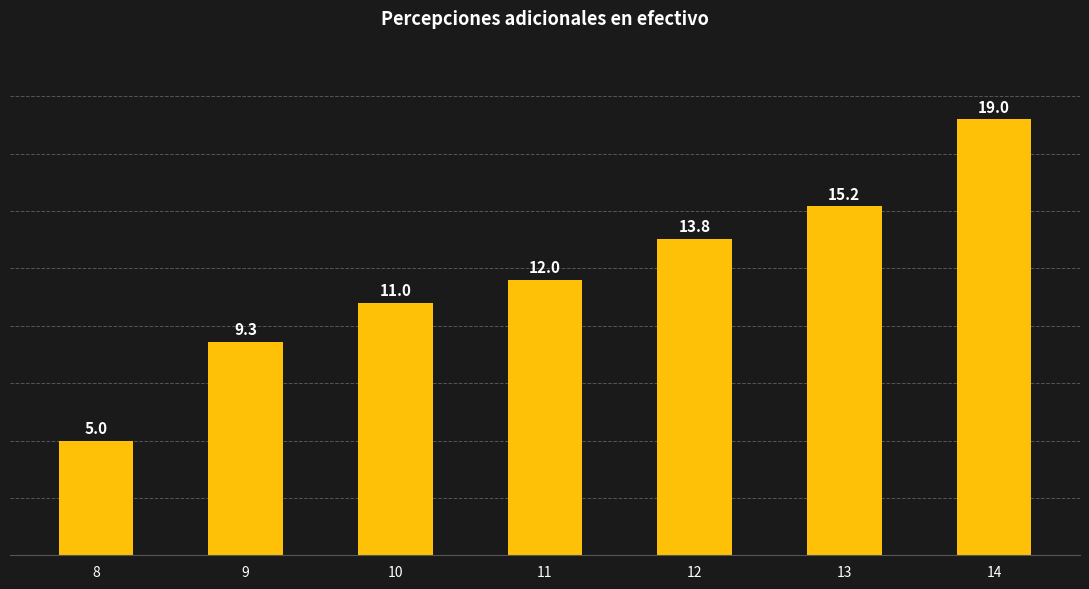

Is it true that the value at 11 is 12.0?

True